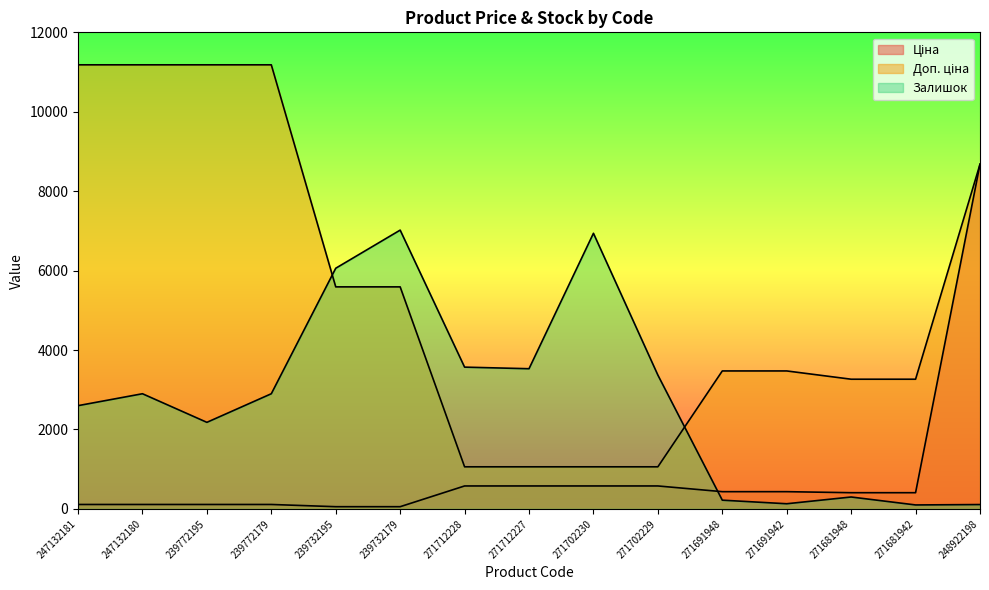

Reading right to left, list all the values displayed in this chart.

Ціна: 8679.5	408.2	408.2	434.3	434.3	578.1	578.1	578.1	578.1	55.9	55.9	111.8	111.8	111.8	111.8
Доп. ціна: 8679.5	3265.8	3265.8	3474.1	3474.1	1060.0	1060.0	1060.0	1060.0	5591.0	5591.0	11182.0	11182.0	11182.0	11182.0
Залишок: 110.0	100.0	300.0	130.0	220.0	3370.0	6940.0	3530.0	3570.0	7020.0	6060.0	2900.0	2180.0	2900.0	2600.0